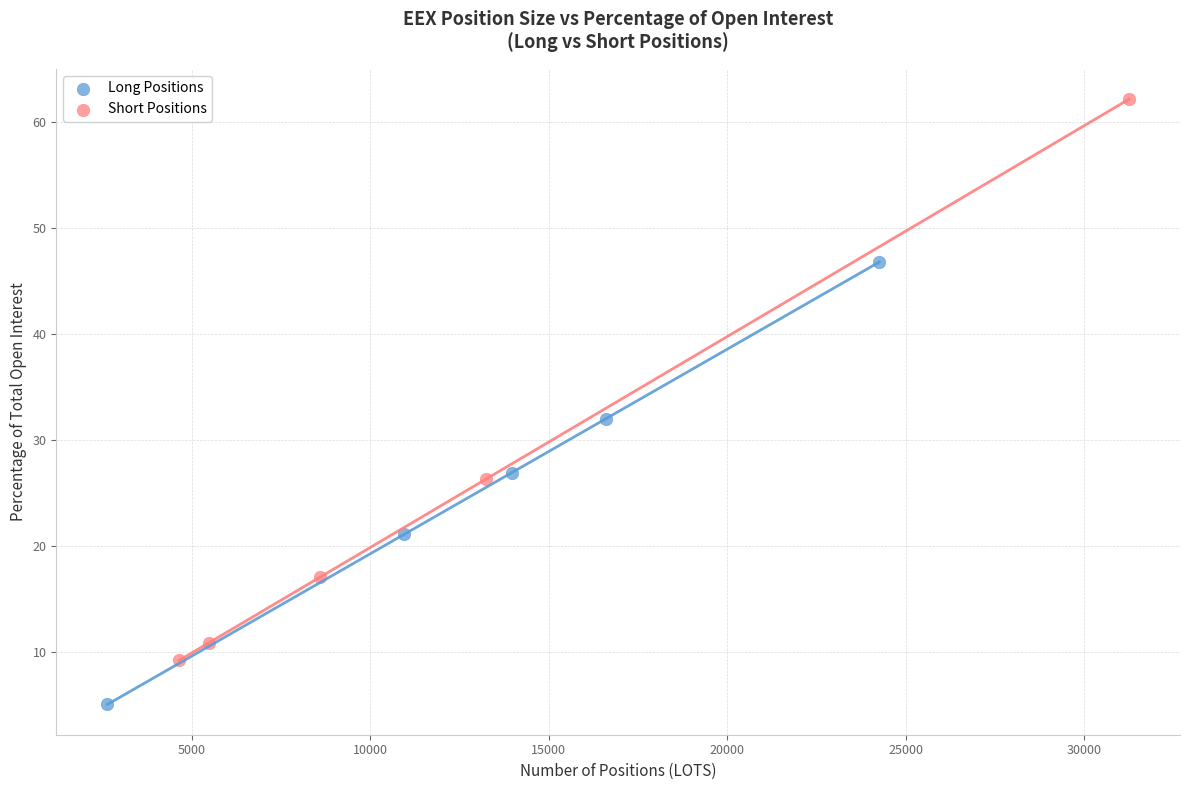

Which series has the largest Y range (max minus min)?

Short Positions